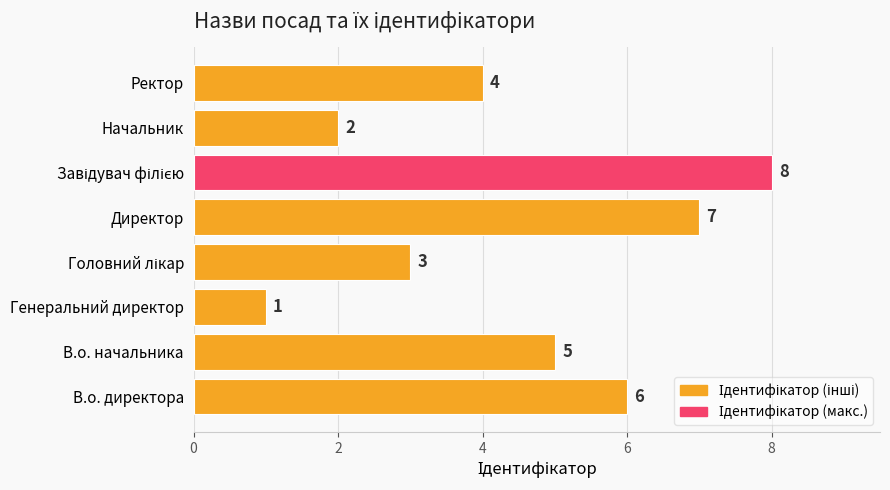

How many values are below 5?

4